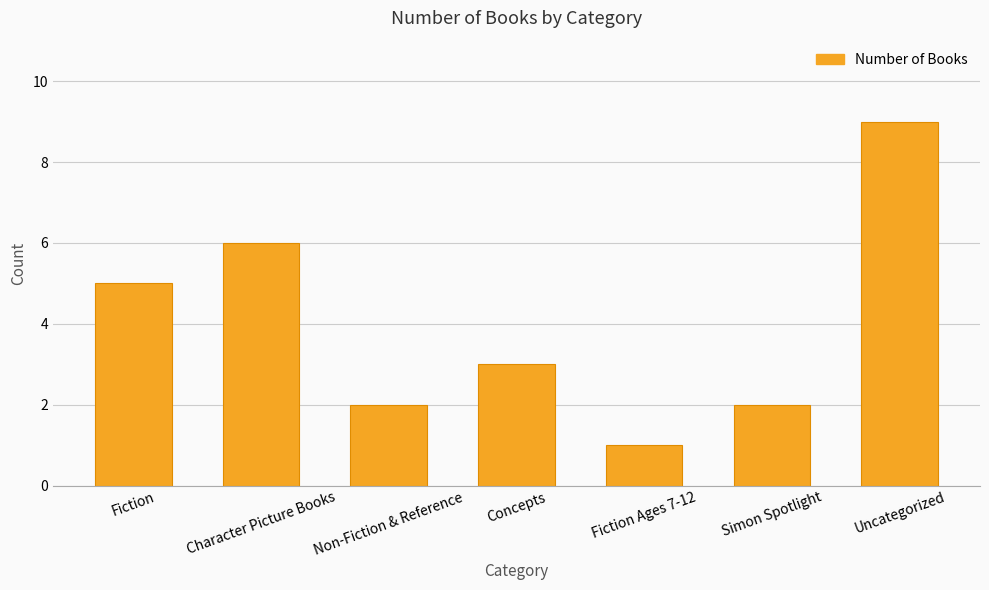

What is the label of the 7th bar from the left?

Uncategorized